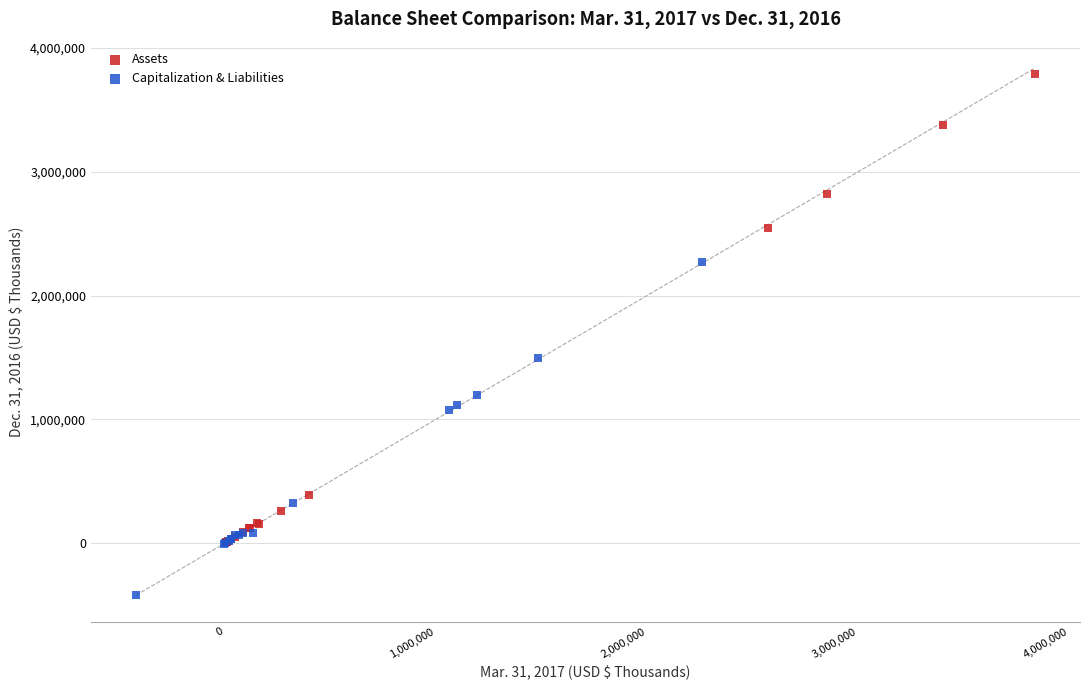

What are all the series names shown in the legend?

Assets, Capitalization & Liabilities